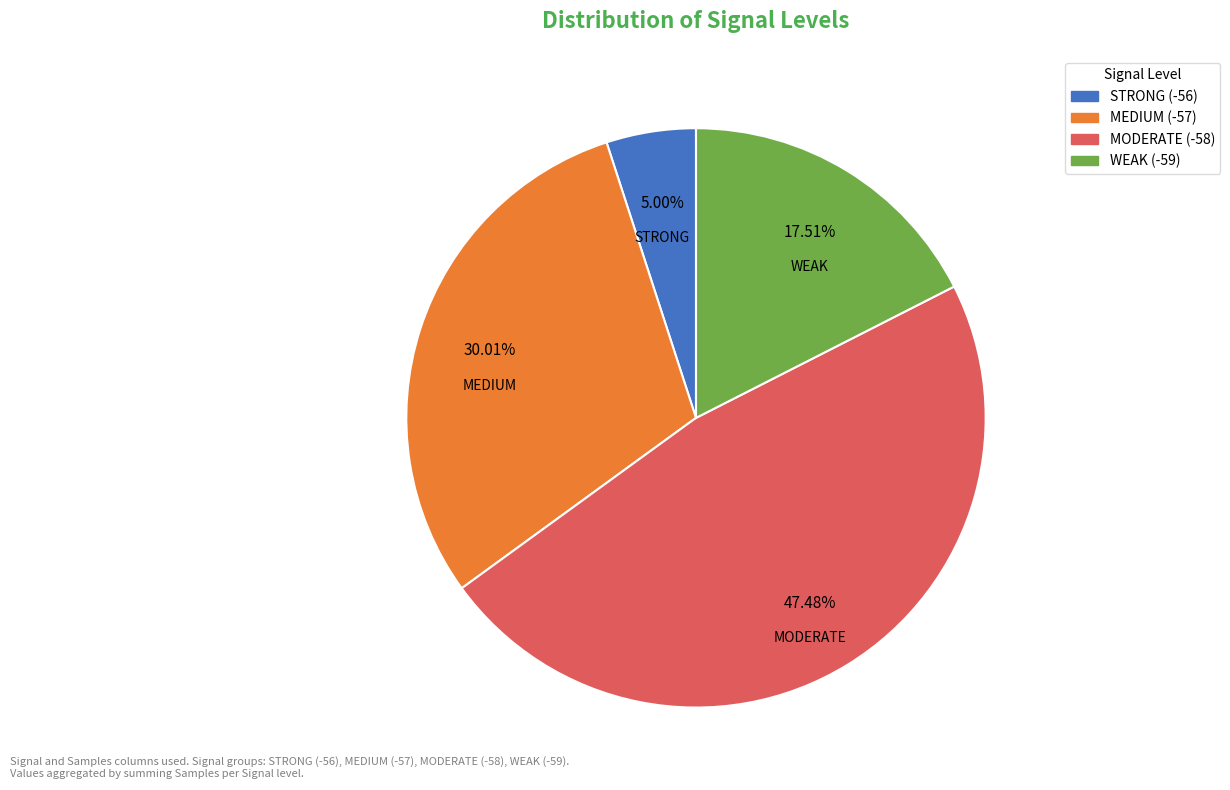

Is there a majority slice in this chart?

No